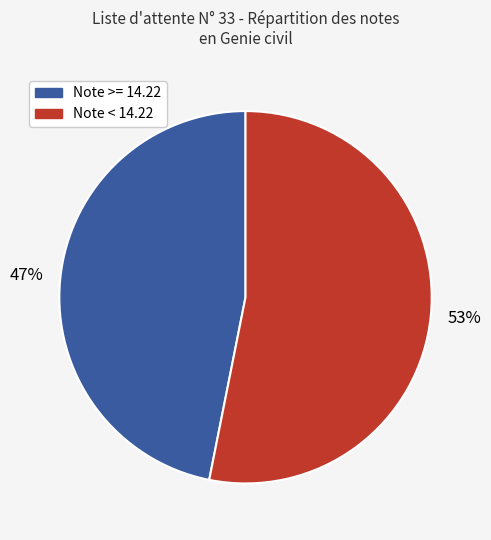

Does any single category account for the majority?

Yes